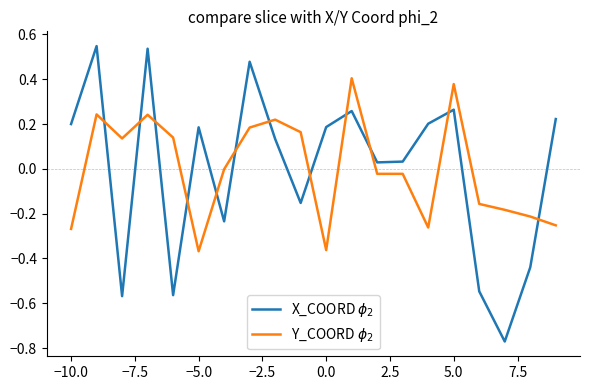

Which series has the largest total across all categories?

X_COORD $\phi_2$